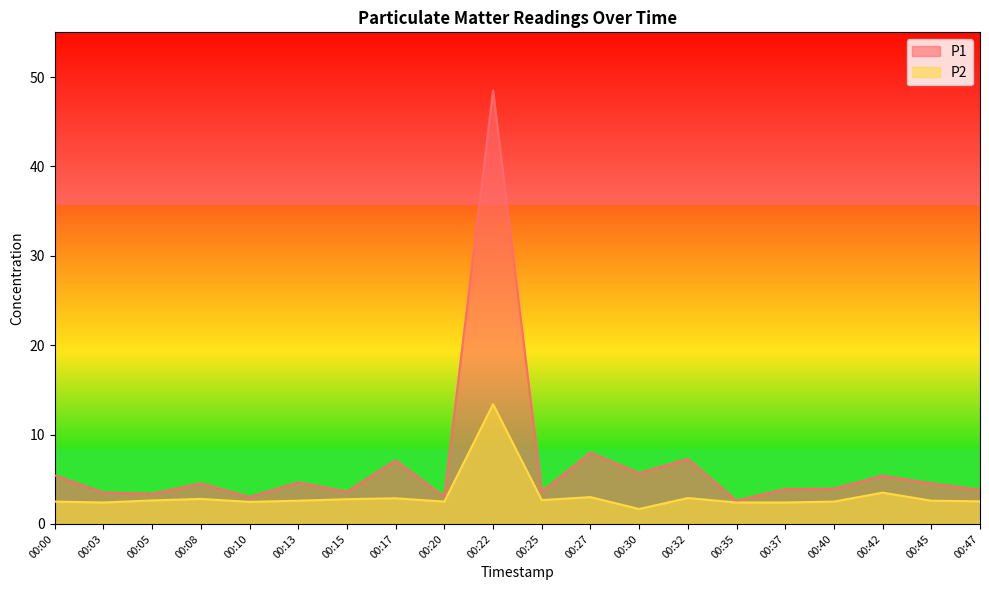

Reading left to right, extract all data points from this chart.

P1: 5.4	3.5	3.4	4.5	3.0	4.6	3.6	7.1	3.0	48.5	3.6	8.0	5.7	7.3	2.6	3.9	3.9	5.4	4.5	3.8
P2: 2.5	2.4	2.6	2.8	2.5	2.6	2.8	2.9	2.5	13.4	2.7	3.0	1.7	2.9	2.4	2.4	2.5	3.5	2.6	2.5